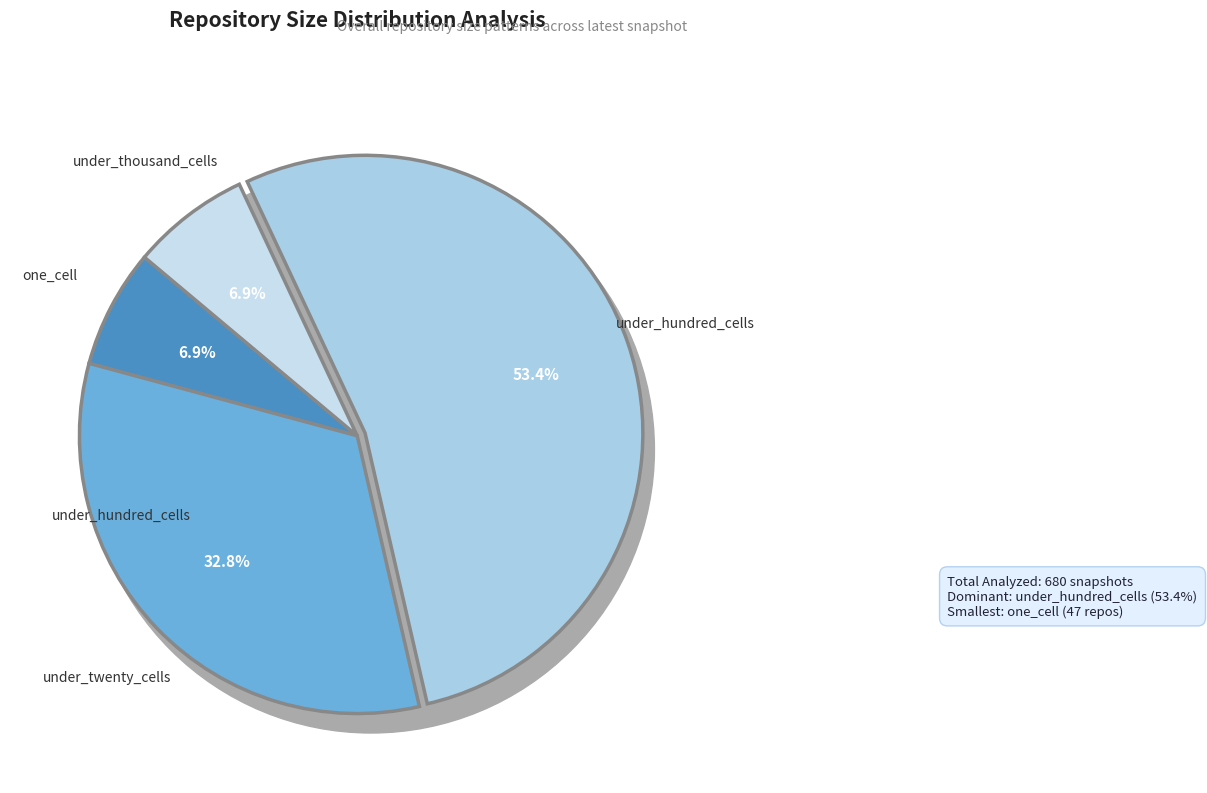

Between under_twenty_cells and one_cell, which is larger?

under_twenty_cells